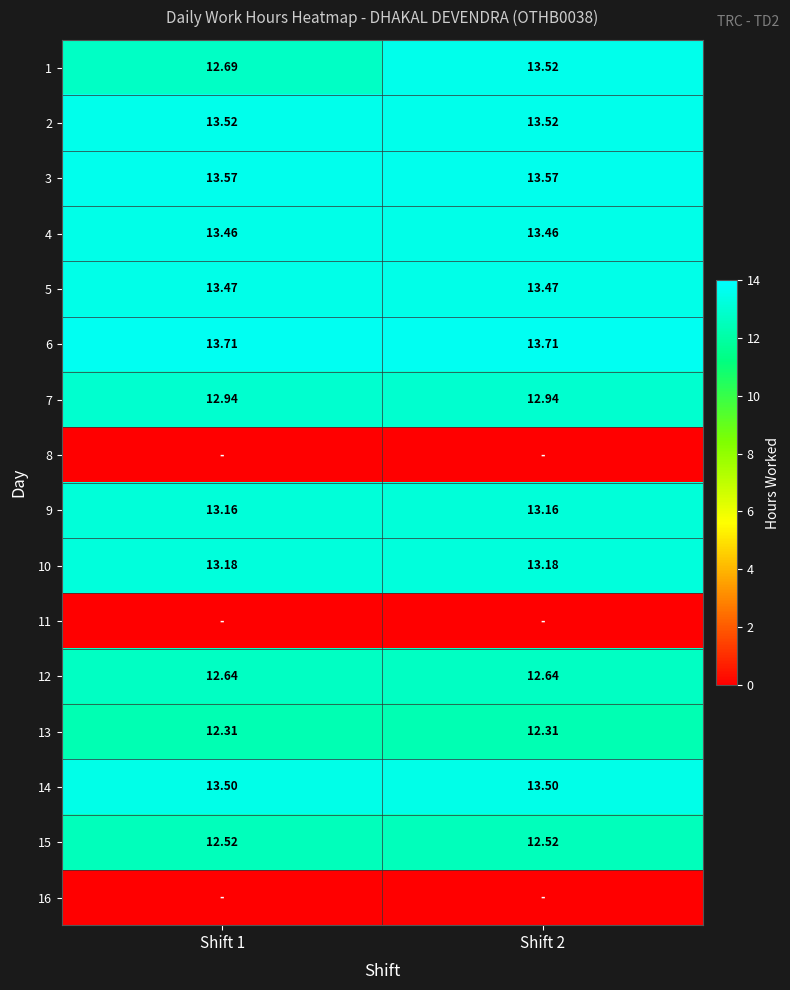

The 3 series shows 13.6 at Shift 2. True or false?

True